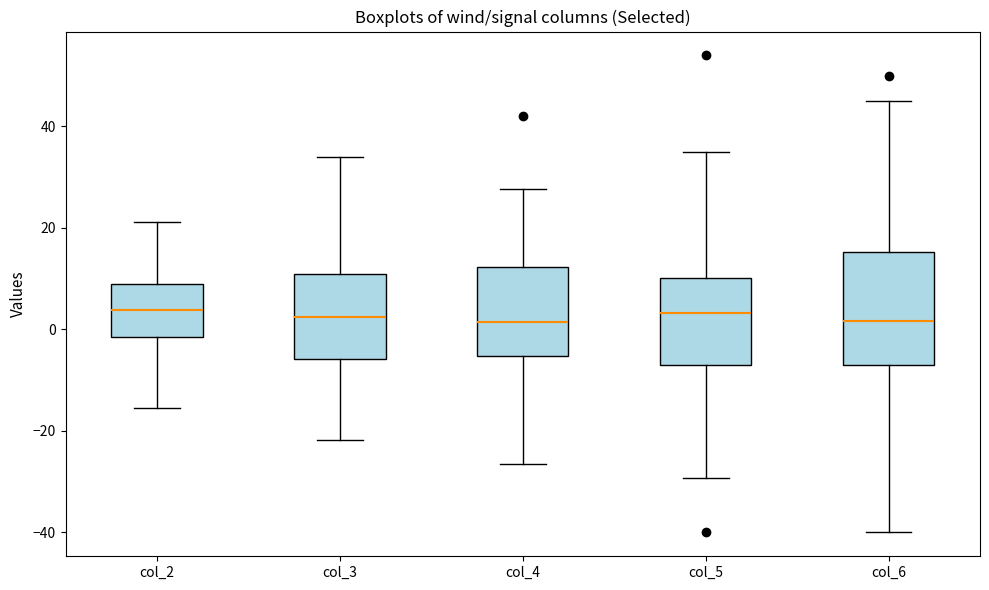

Reading left to right, read every box against the y-axis: the position of its median line, the range the box covers, and the ends of its whiskers. The values are not printed on the chart, so give them approximately, as read against the axis.

col_2: median 4, box -2 to 8, whiskers -16 to 22
col_3: median 2, box -6 to 10, whiskers -22 to 34
col_4: median 2, box -6 to 12, whiskers -26 to 28
col_5: median 4, box -6 to 10, whiskers -30 to 36
col_6: median 2, box -8 to 16, whiskers -40 to 46